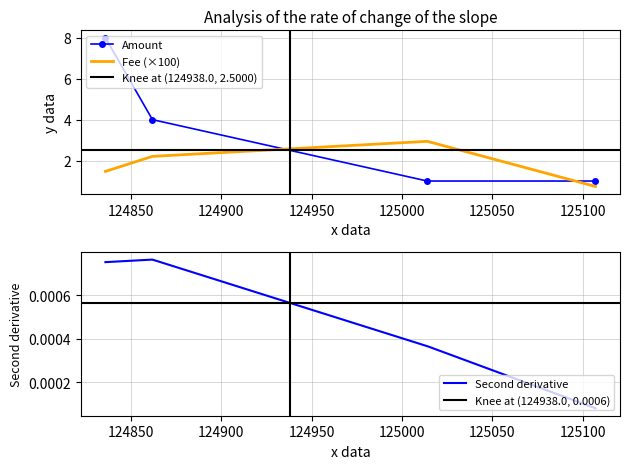

How many times do Fee (×100) and Amount cross each other?

2